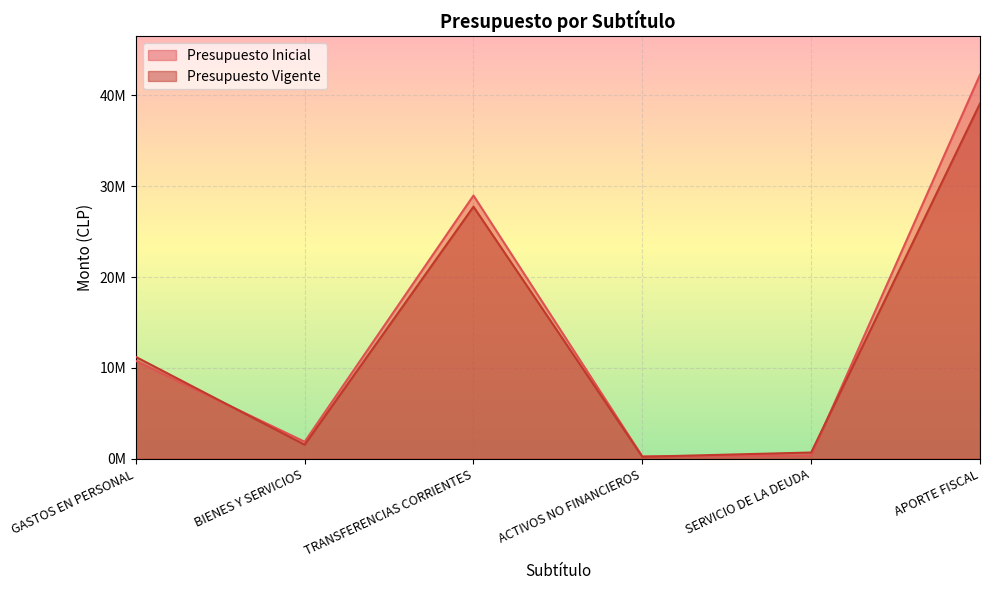

What is the smallest value displayed?

221179